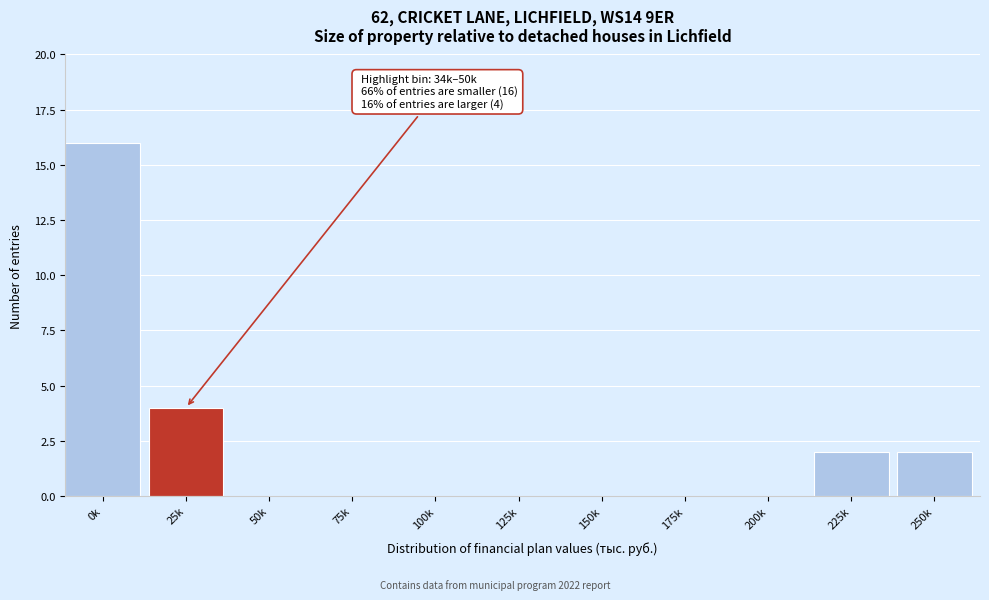

Reading right to left, transcribe all the data shown in this chart.

250k=2	225k=2	200k=0	175k=0	150k=0	125k=0	100k=0	75k=0	50k=0	25k=4	0k=16